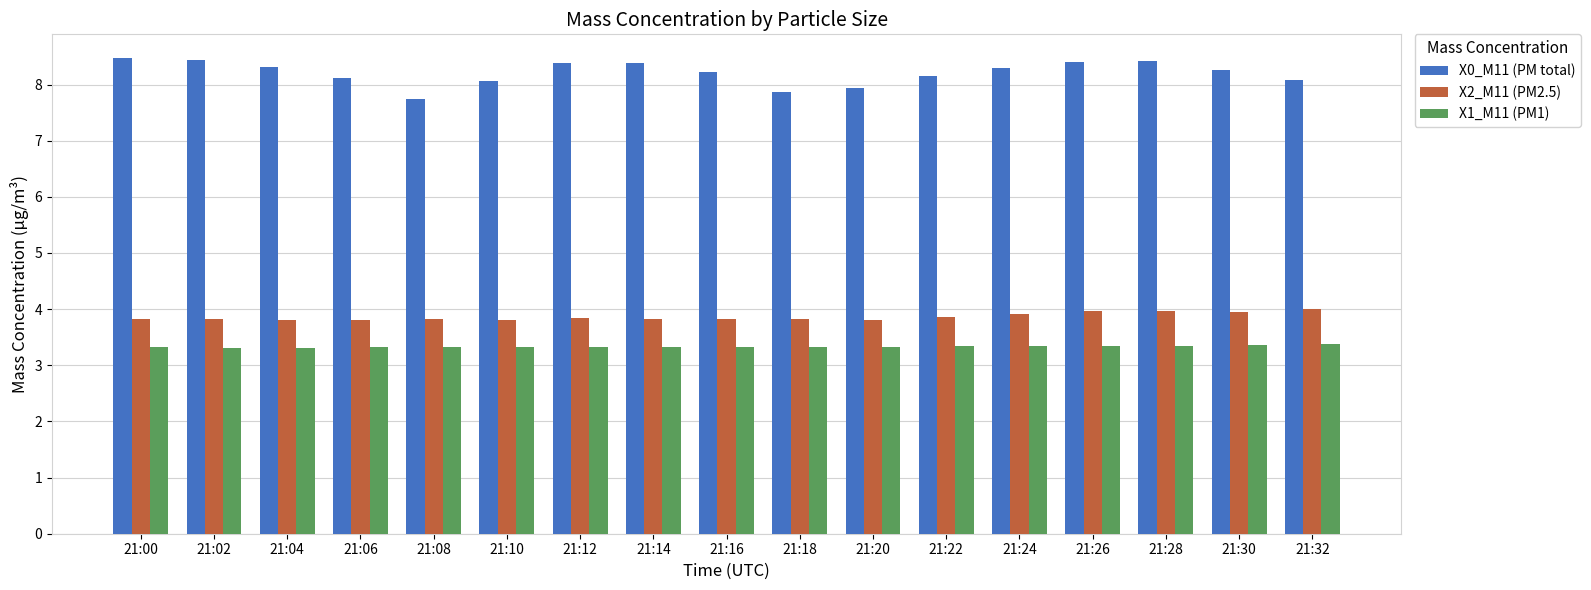

What is the value of the X1_M11 (PM1) bar at the 12th from the left?

3.3